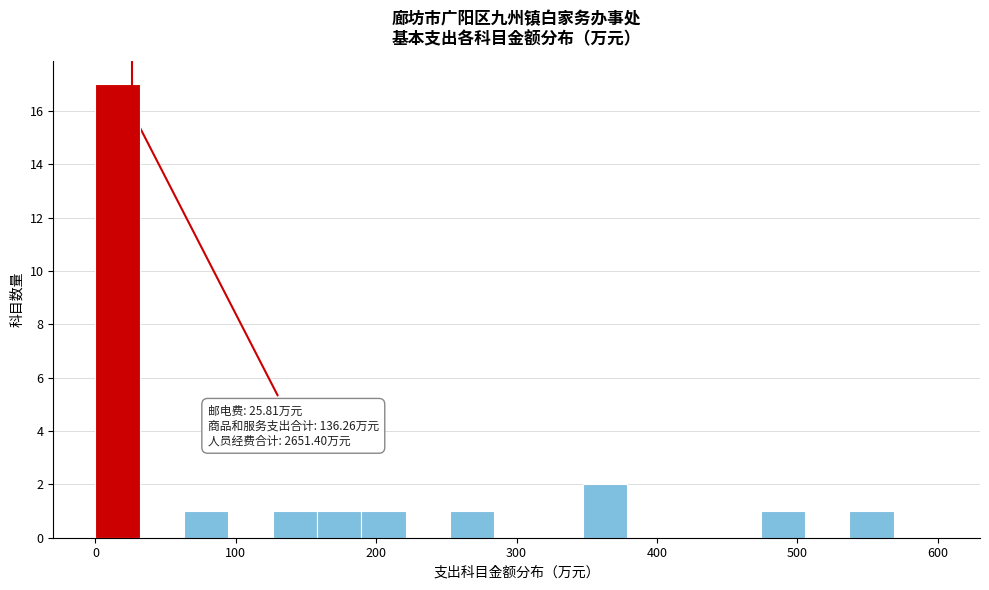

Read against the x-axis, roughly where is the centre of the tallest bar?

20